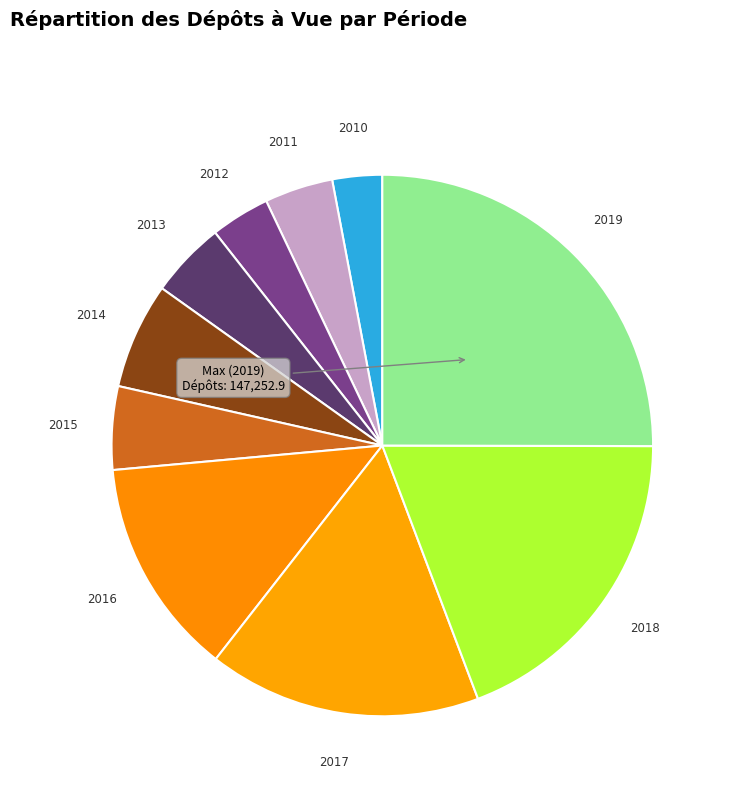

Is there any slice that represents more than half of the pie?

No